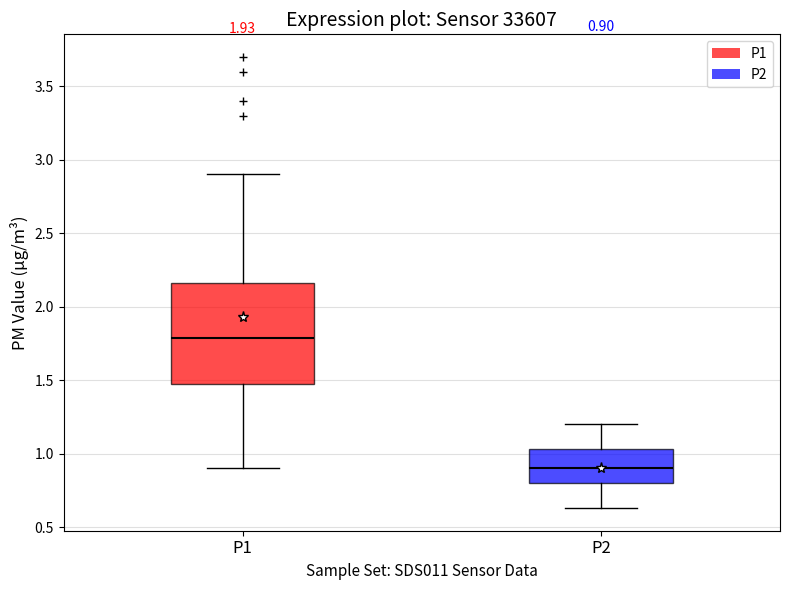

Which box has the lowest median line?

P2